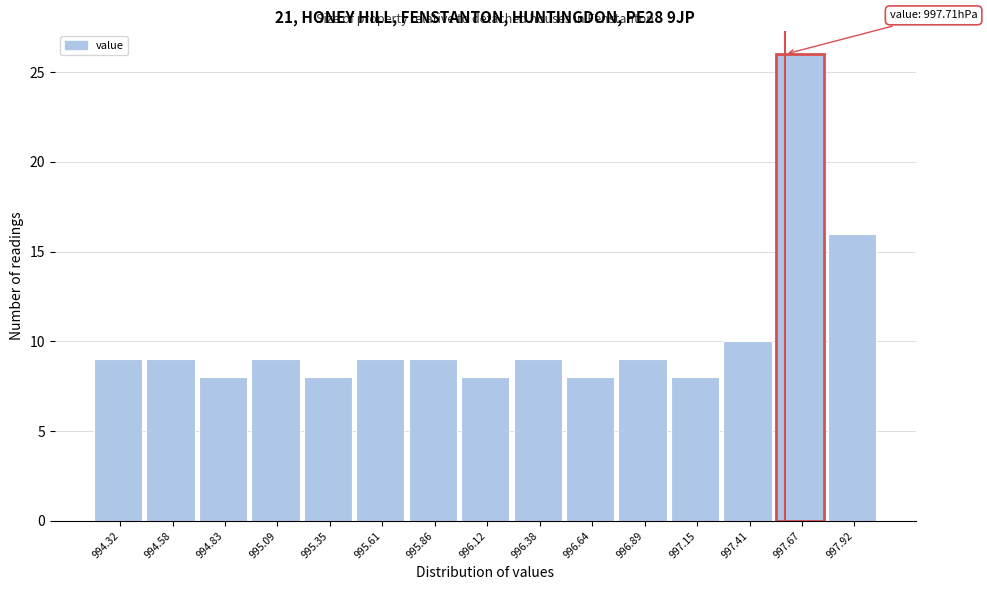

Reading left to right, transcribe all the data shown in this chart.

9	9	8	9	8	9	9	8	9	8	9	8	10	26	16